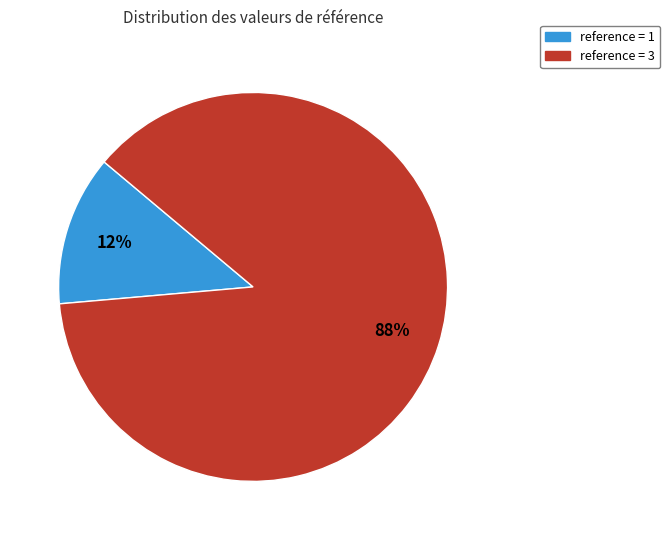

Count the number of slices in the pie.

2